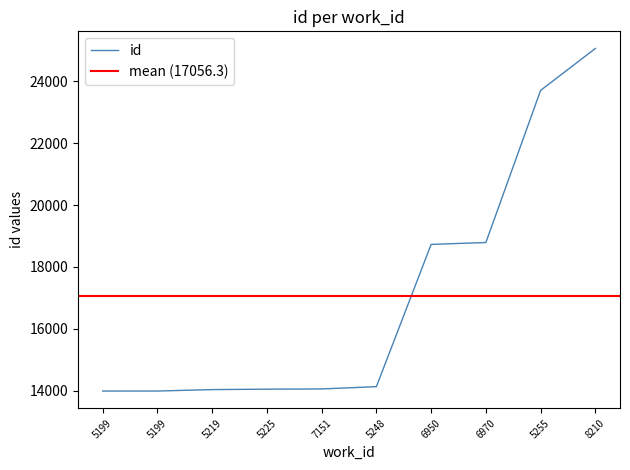

Is it true that the value at 5255 is 23701?

True